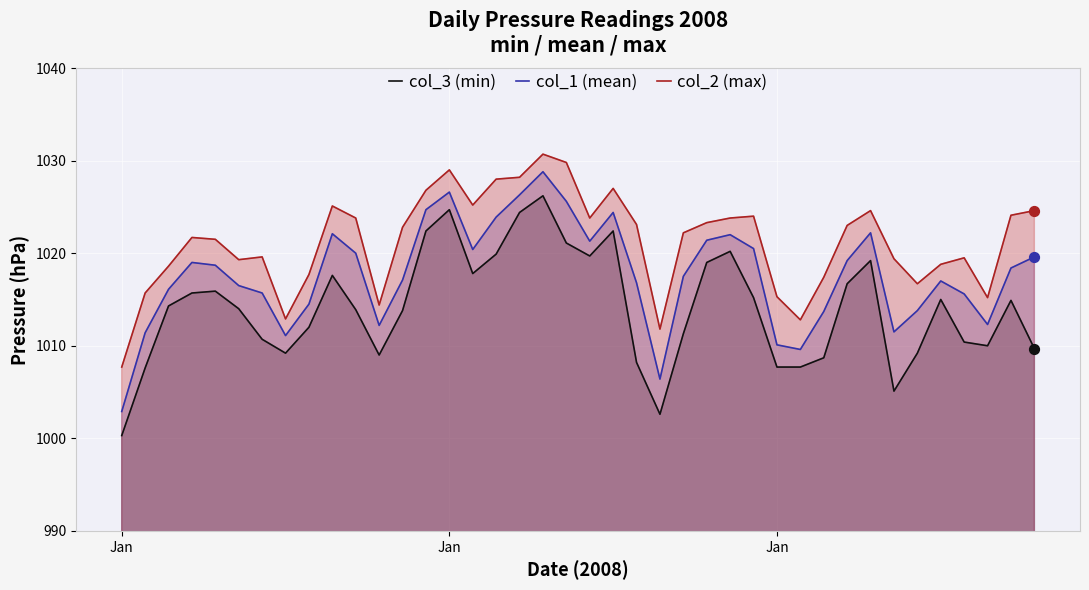

Is the value of col_2 at 3 greater than the value of col_1 at 38?

Yes